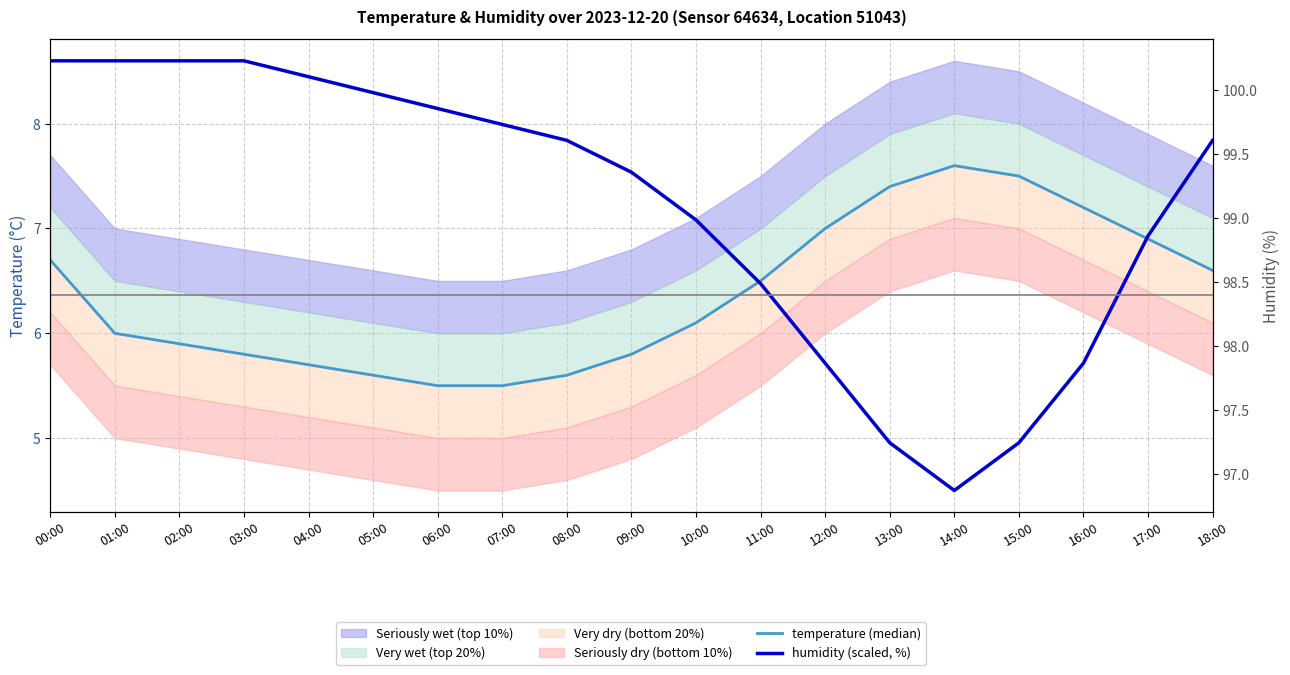

Rank the series by their maximum value, from highest to lowest.

humidity (scaled, %), temperature (median)